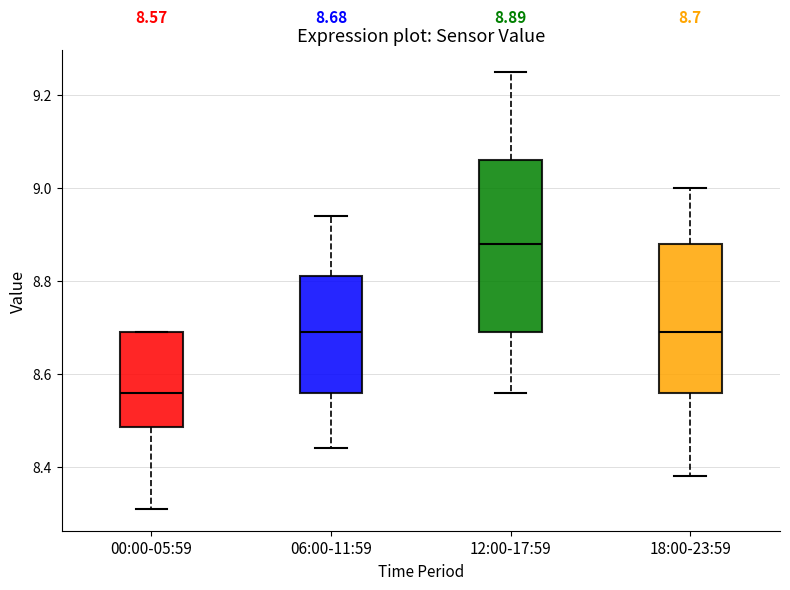

Which box's median line is the highest?

12:00-17:59